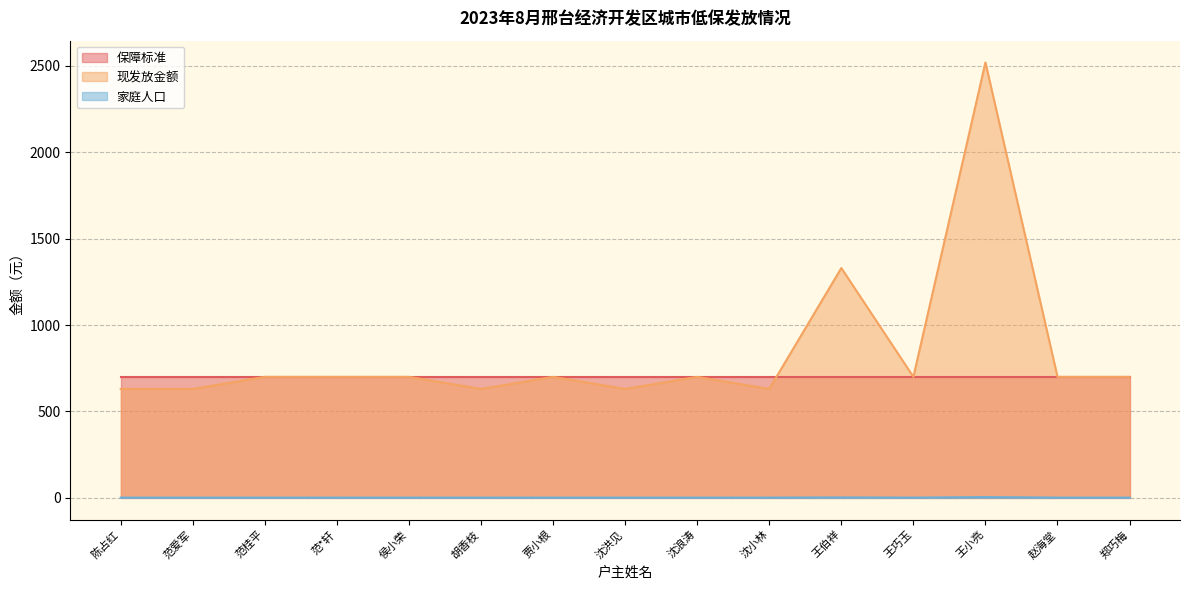

What is the difference between the second highest and second lowest values in the 家庭人口 series?

1